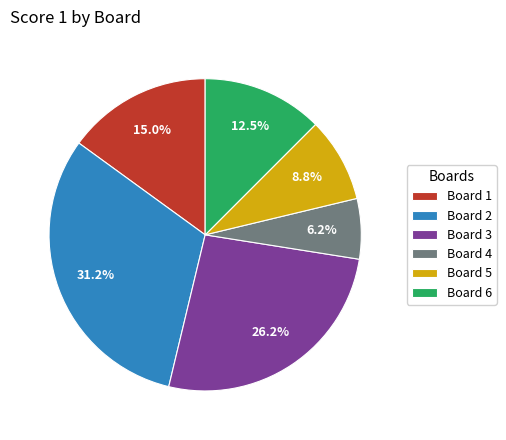

To the nearest percent, what is the difference between the largest and smallest slice percentages?

25%